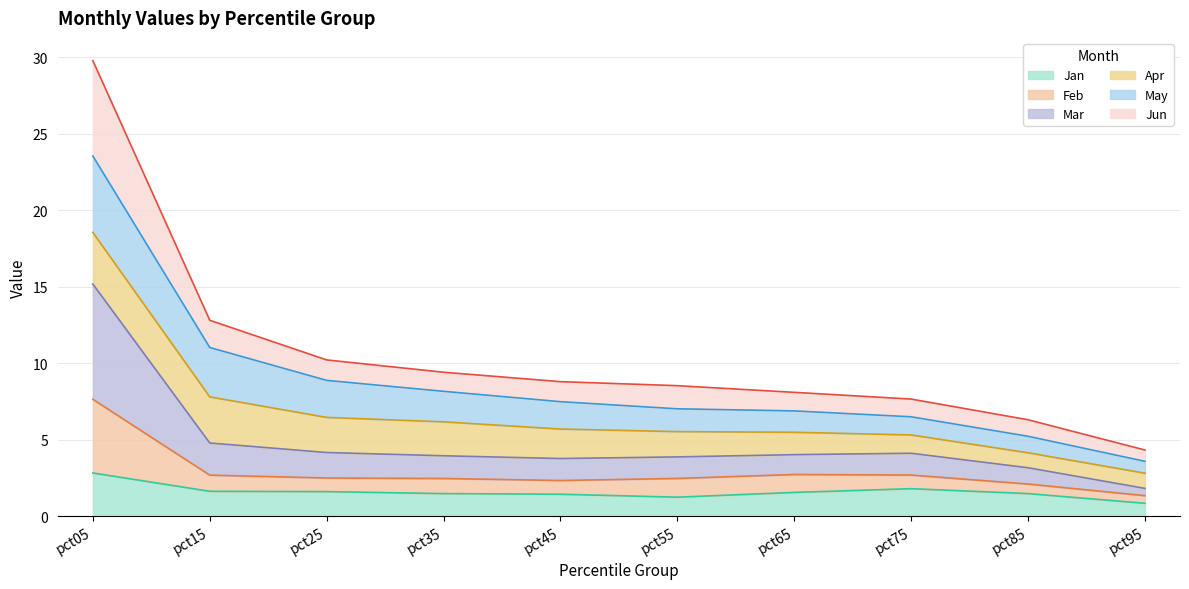

At which category is the sum across all series the highest?

pct05